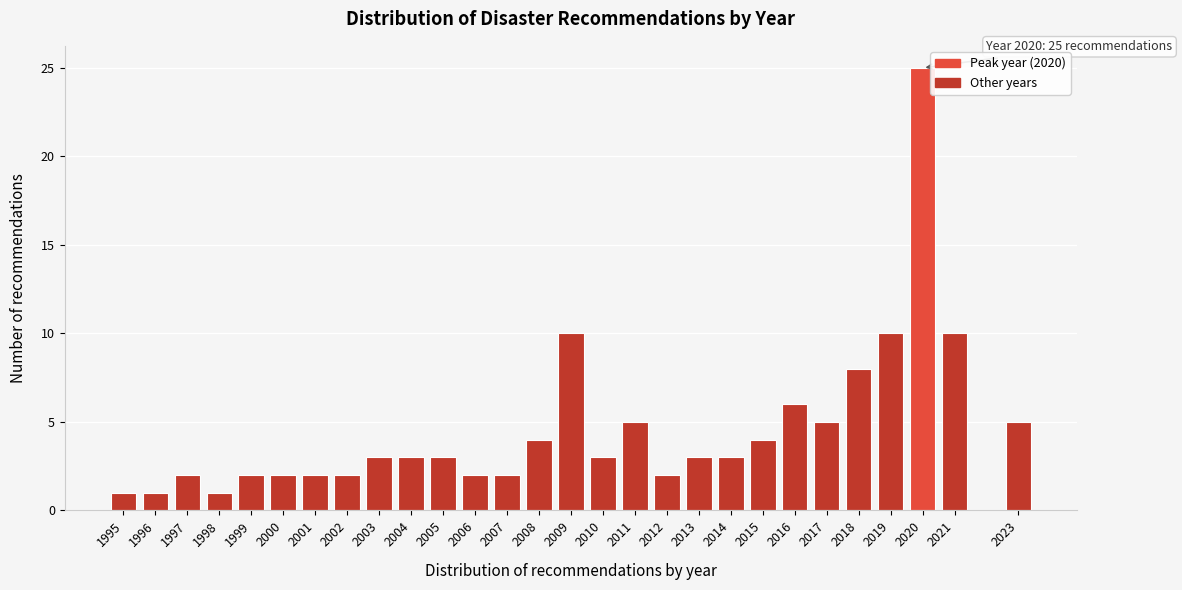

Reading left to right, extract all data points from this chart.

1	1	2	1	2	2	2	2	3	3	3	2	2	4	10	3	5	2	3	3	4	6	5	8	10	25	10	5